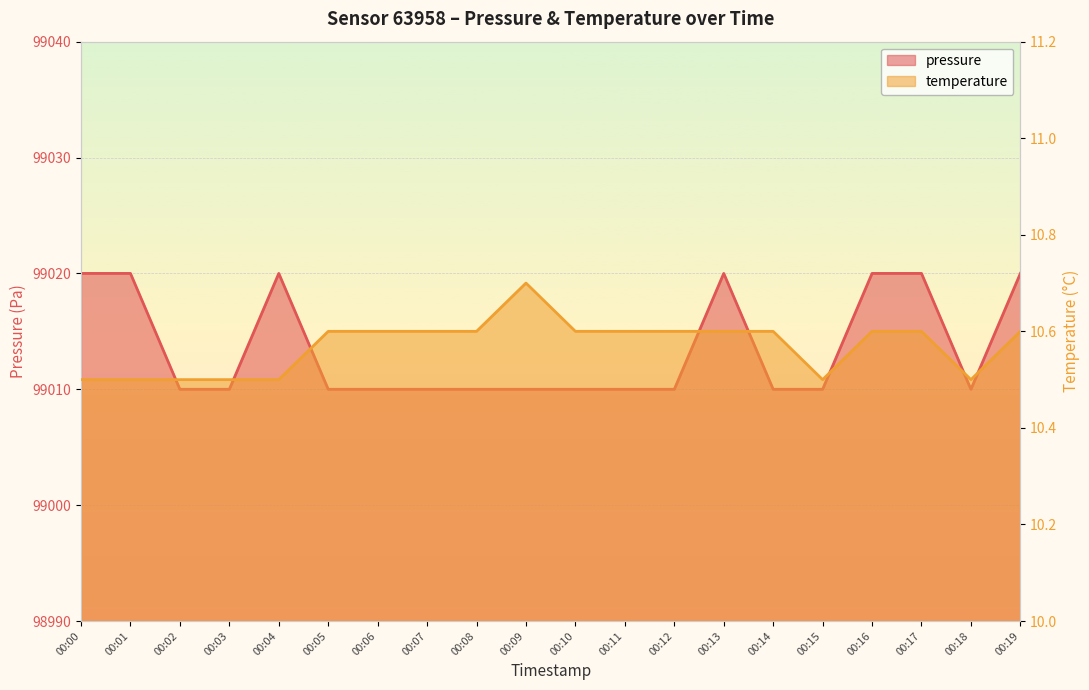

What is the sum of all pressure values?

1980270.0